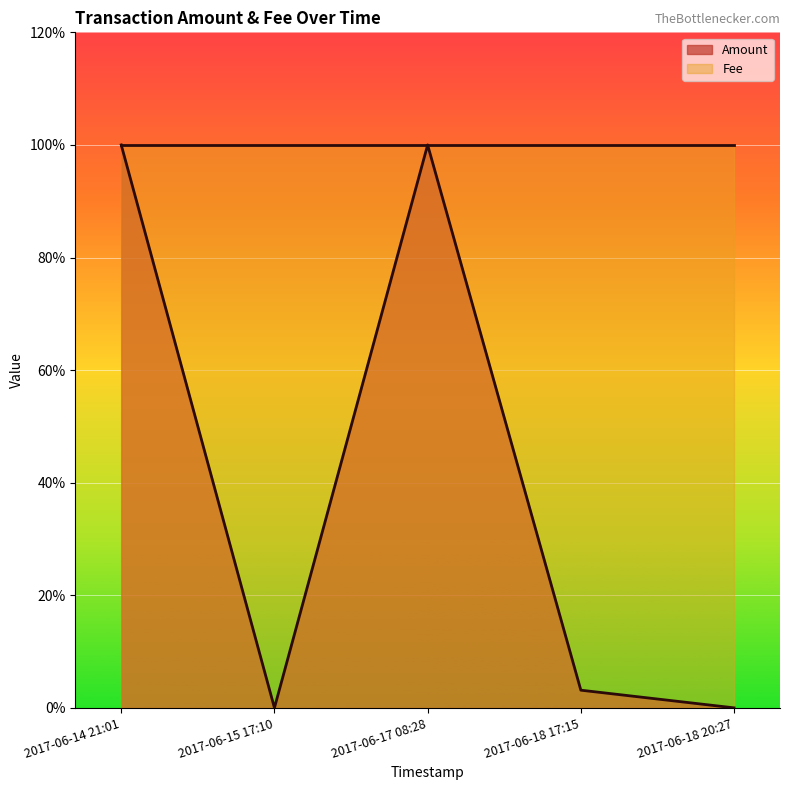

Rank the series by their maximum value, from lowest to highest.

Amount, Fee